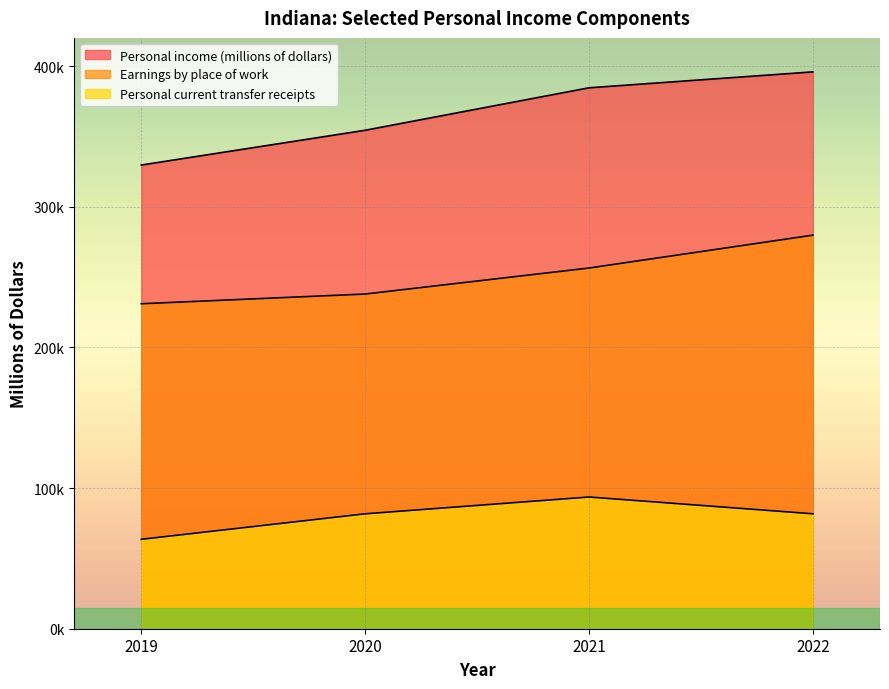

What is the smallest value displayed?

63569.7